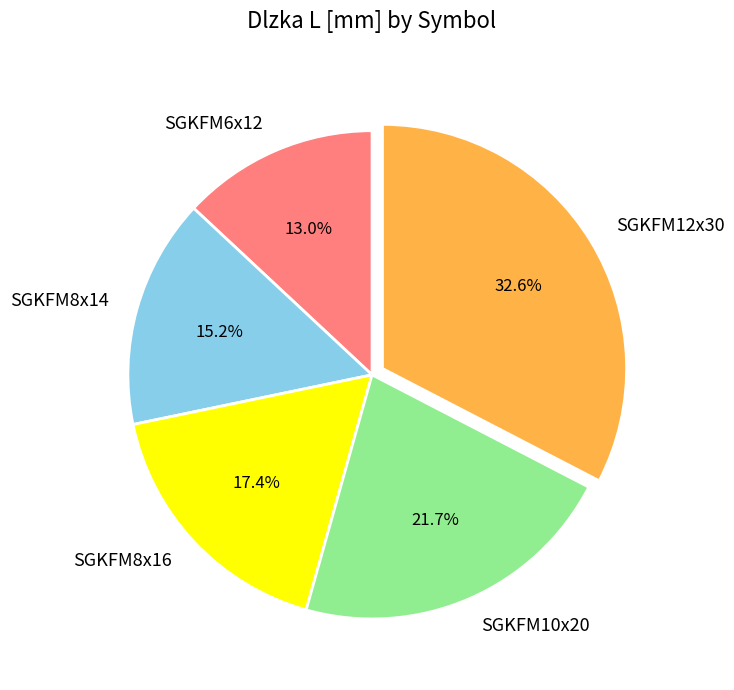

What is the smallest slice in the pie chart?

SGKFM6x12